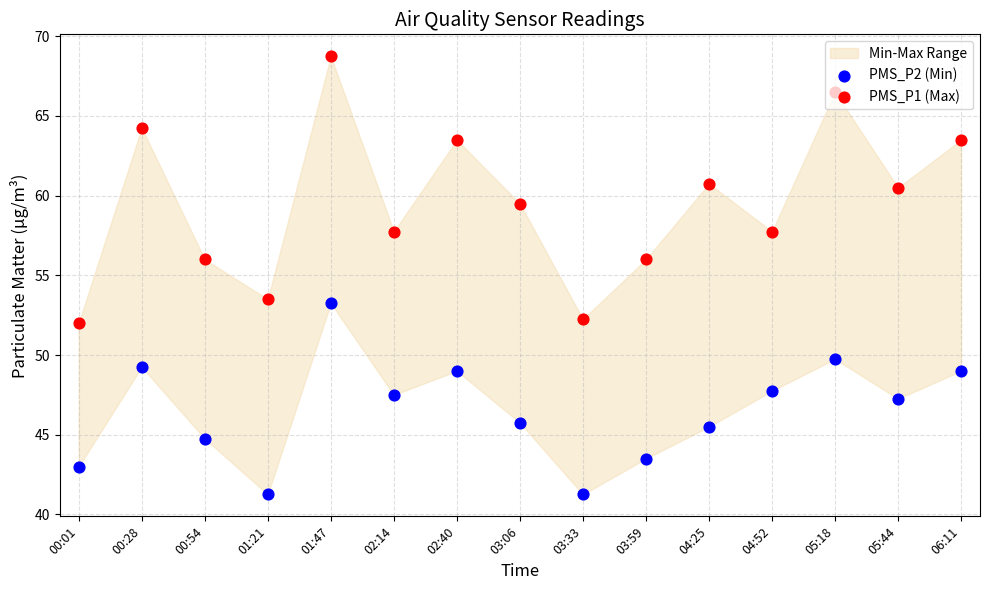

Which series reaches the minimum Y coordinate?

PMS_P2 (Min)